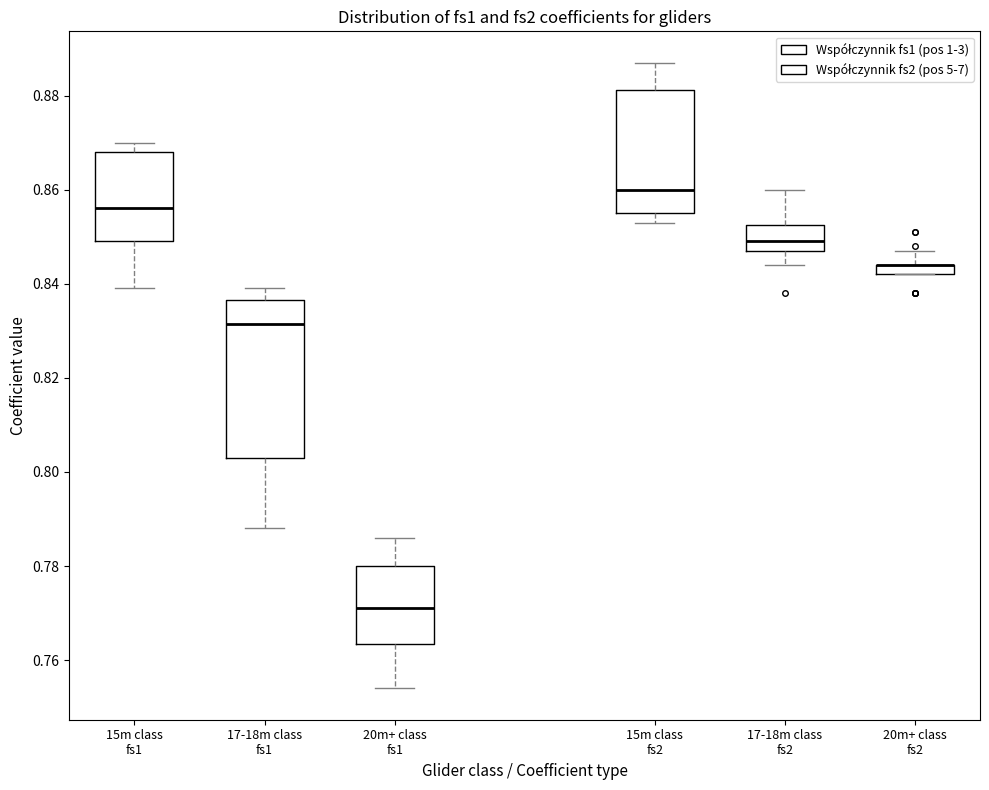

Which box is the tallest, from its lower edge to its upper edge?

17-18m class fs1